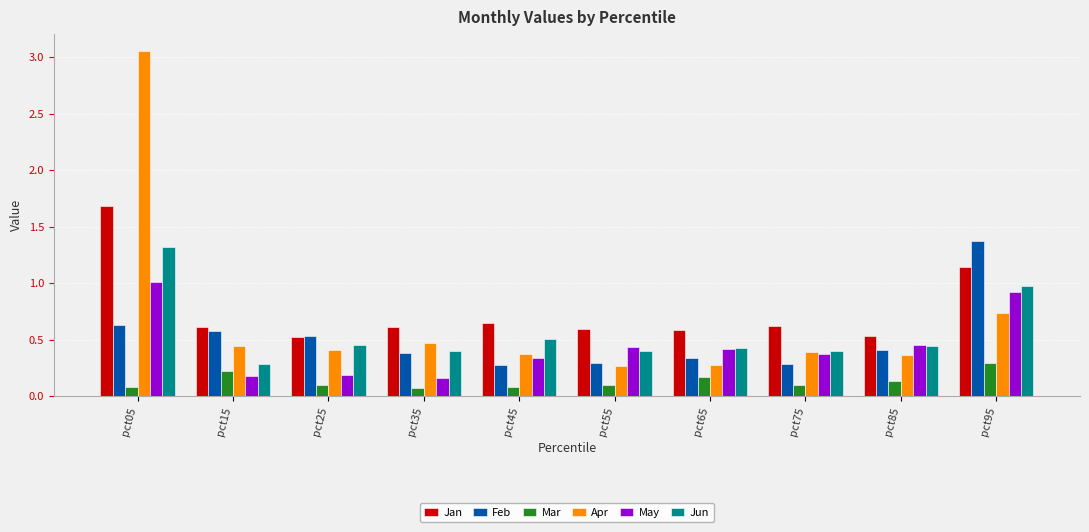

Is it true that Jan equals 0.5 at pct25?

True